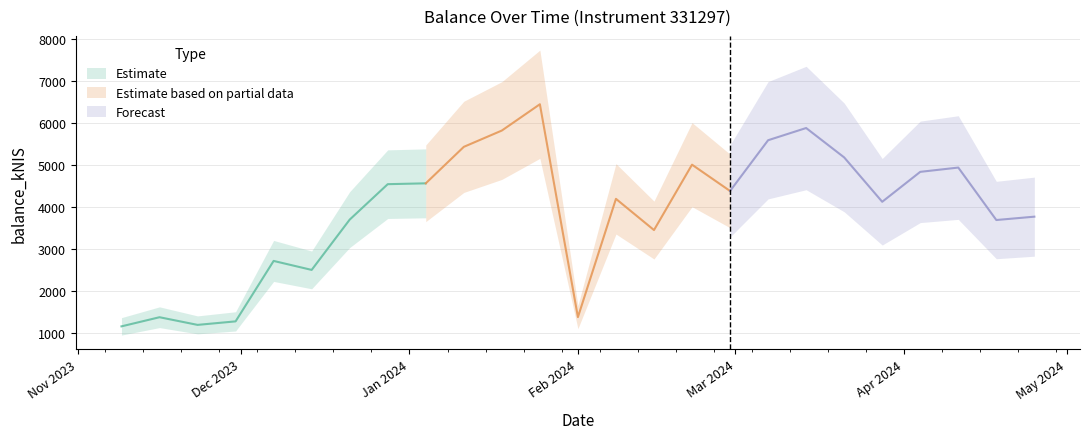

What is the label of the 7th point from the right?

2024-03-14